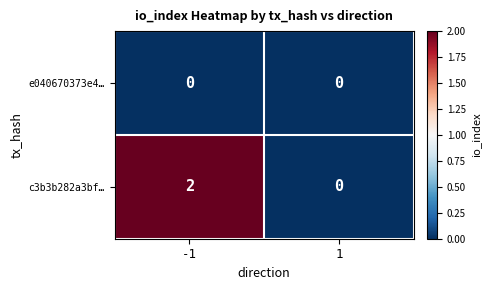

Which category has the highest value across all series?

-1